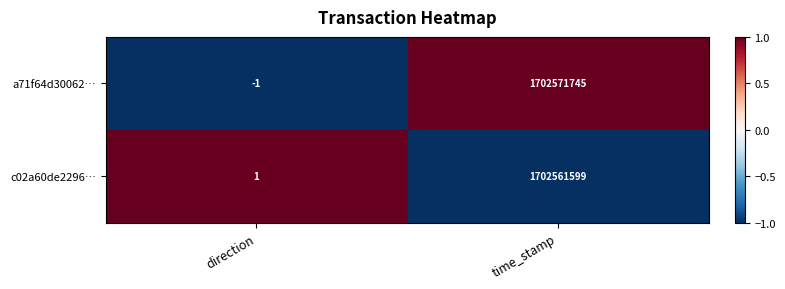

What is the spread (max minus min) of values at time_stamp?

10146